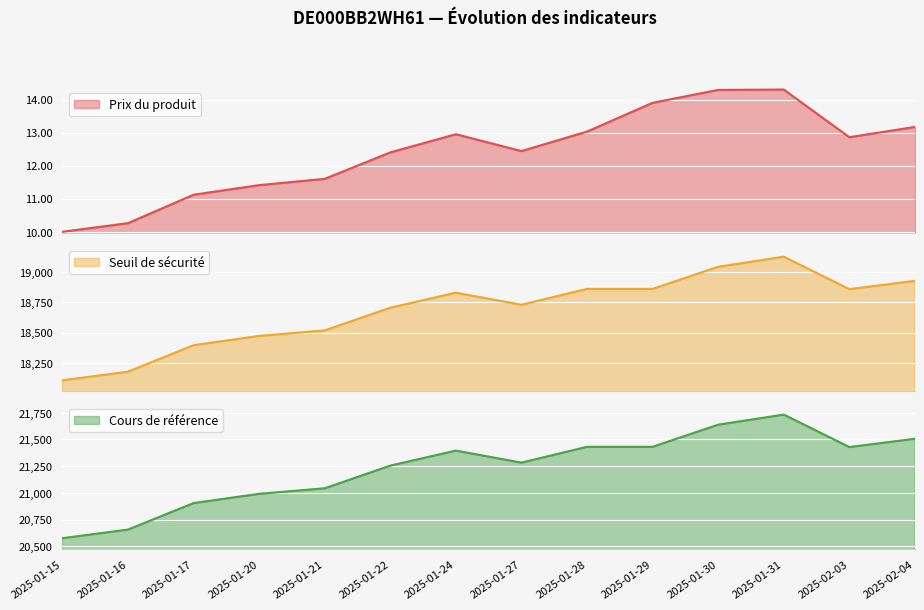

At which label does Cours de référence reach its minimum?

2025-01-15